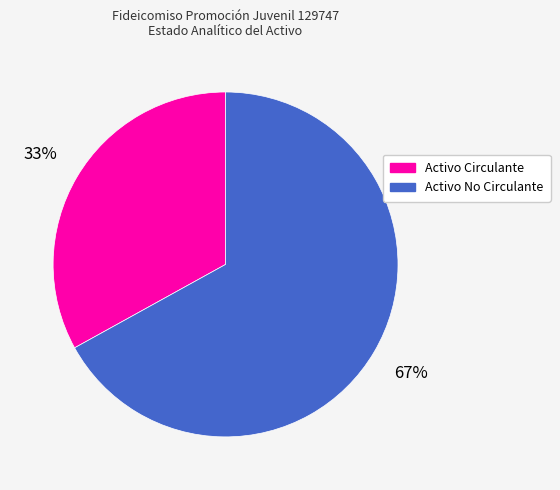

Approximately how many times larger is the value at Activo Circulante compared to Activo No Circulante?

0.5